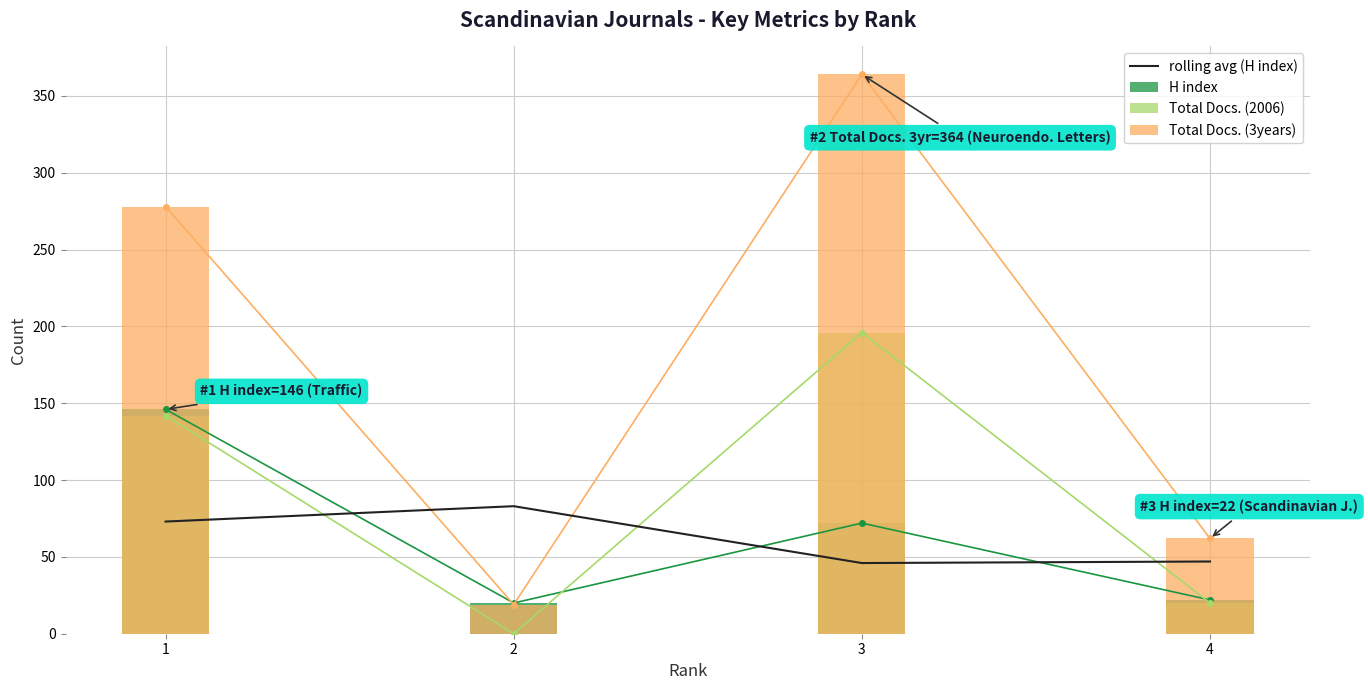

What is the total value across all series at 1?

639